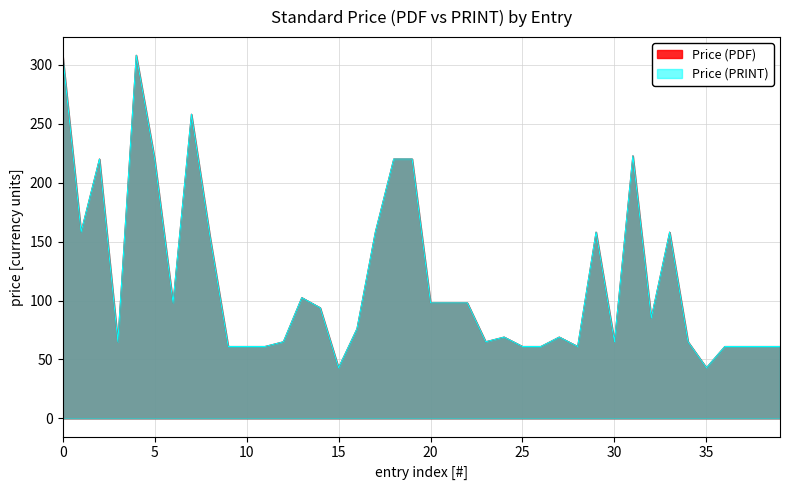

True or false: Price (PRINT) and Price (PDF) intersect in this chart.

False